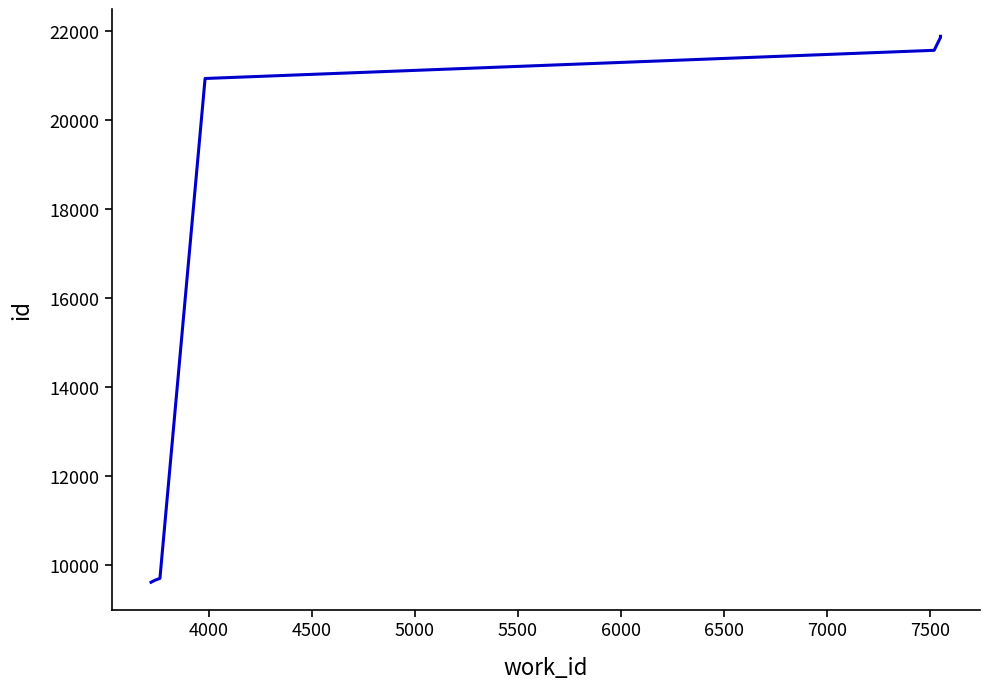

What is the average value?

17990